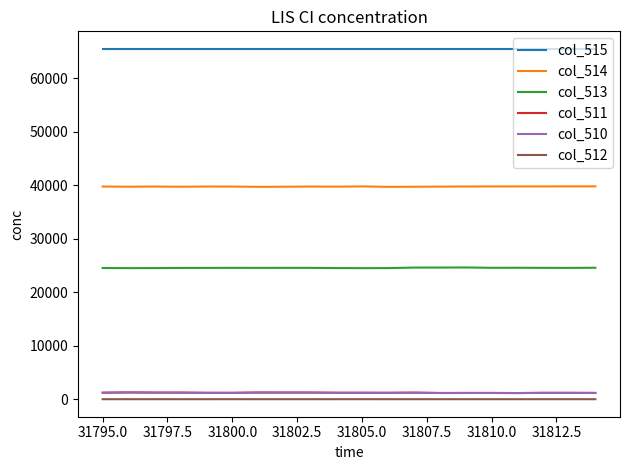

What is the greatest value displayed?

65535